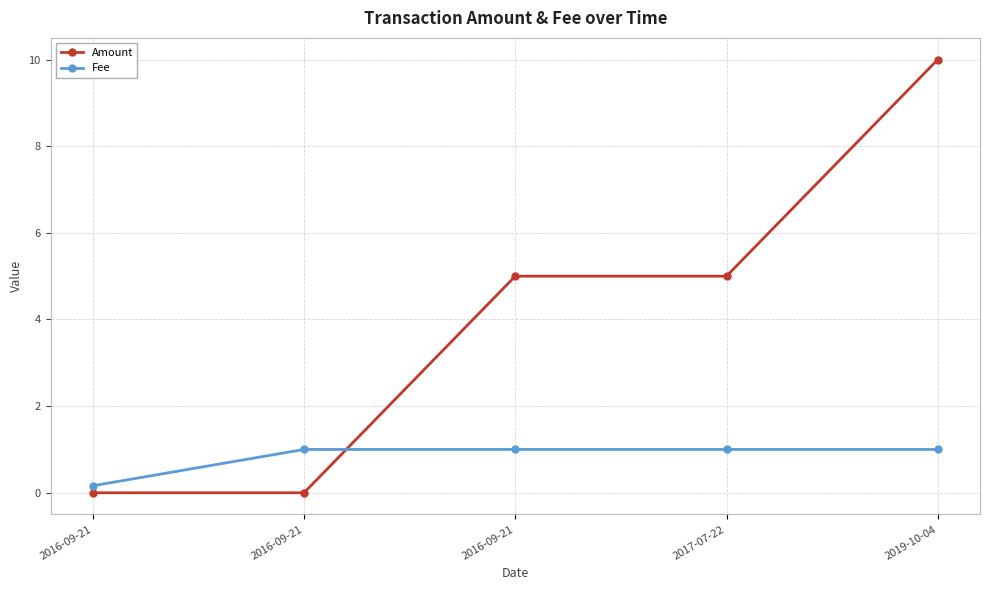

What is the value of the Fee point at the 5th from the left?

1.0